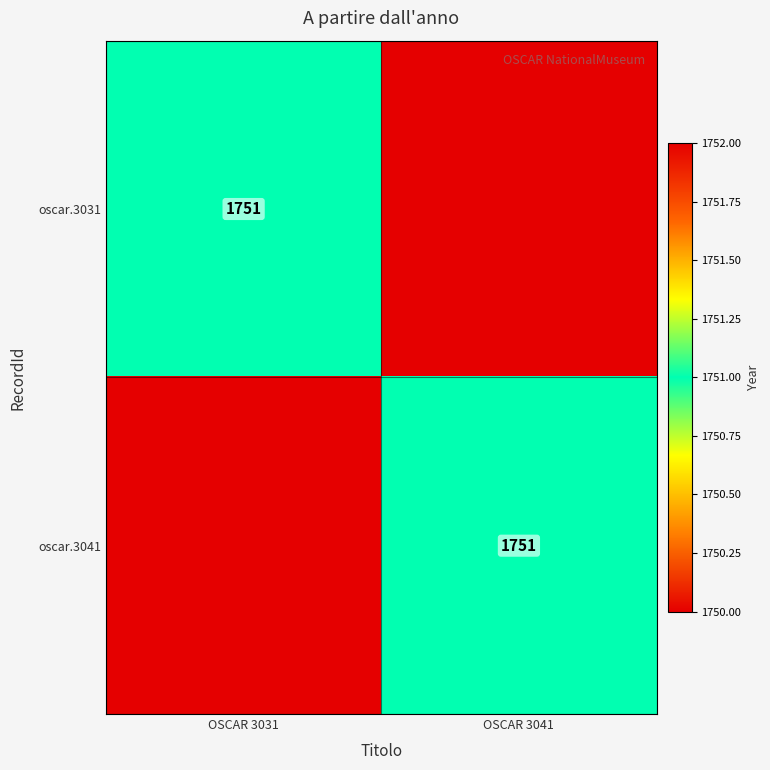

The value of oscar.3031 at OSCAR 3031 is 673. True or false?

False